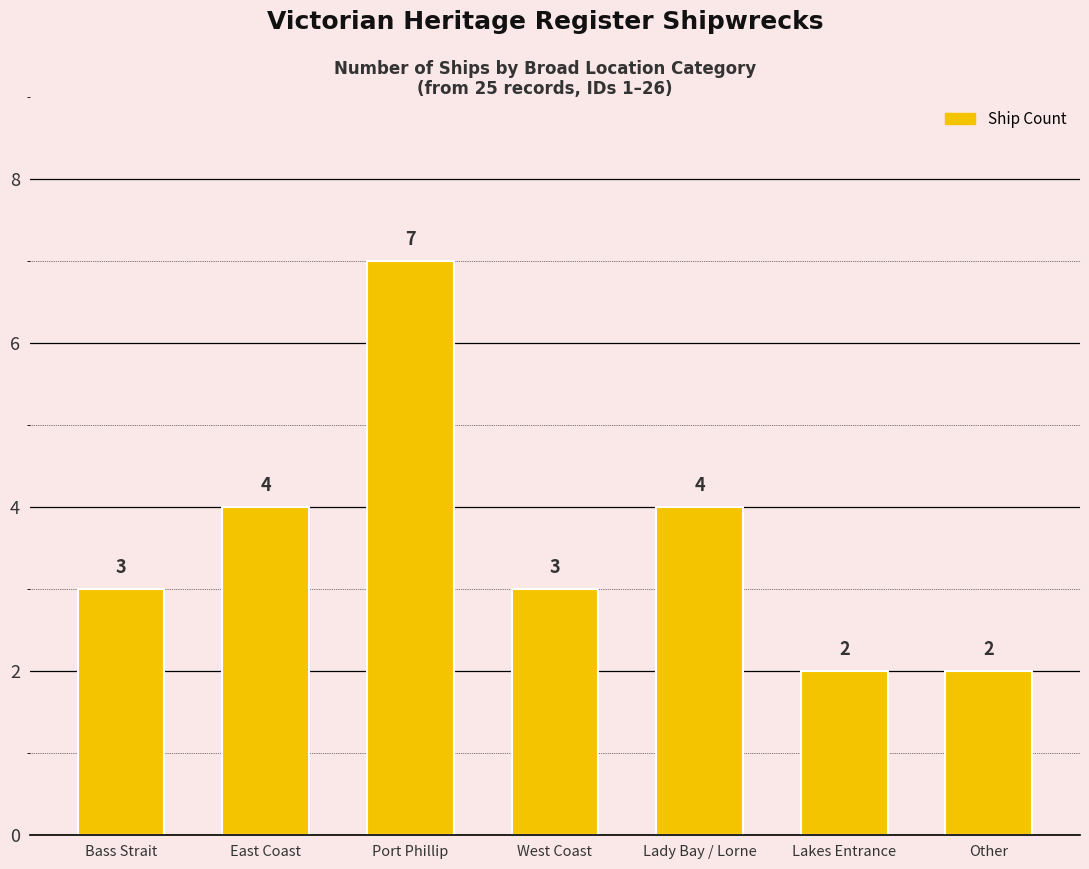

Reading left to right, what are all the values shown in this chart?

Bass Strait=3	East Coast=4	Port Phillip=7	West Coast=3	Lady Bay / Lorne=4	Lakes Entrance=2	Other=2